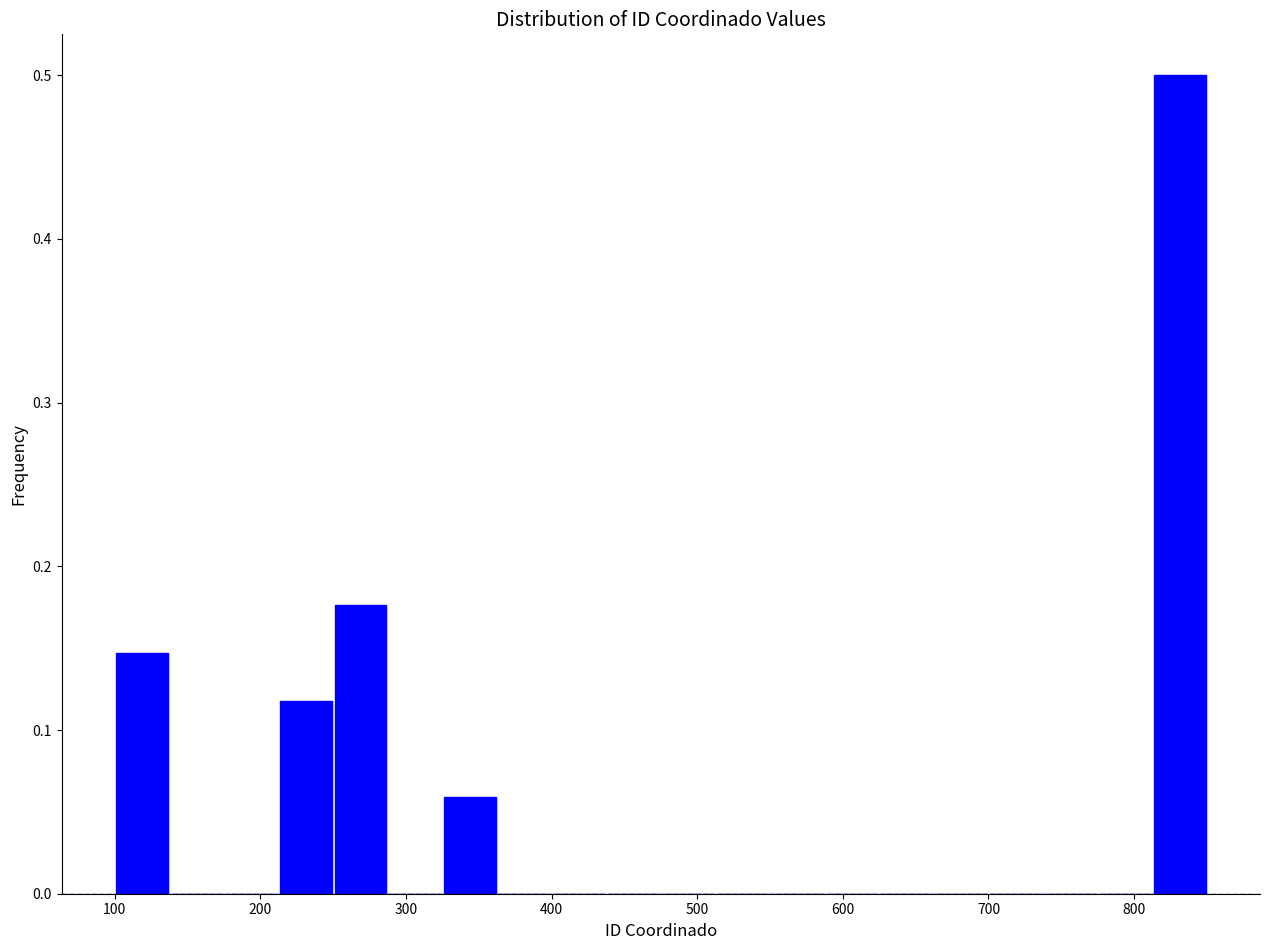

Read against the x-axis, roughly where is the centre of the tallest bar?

830